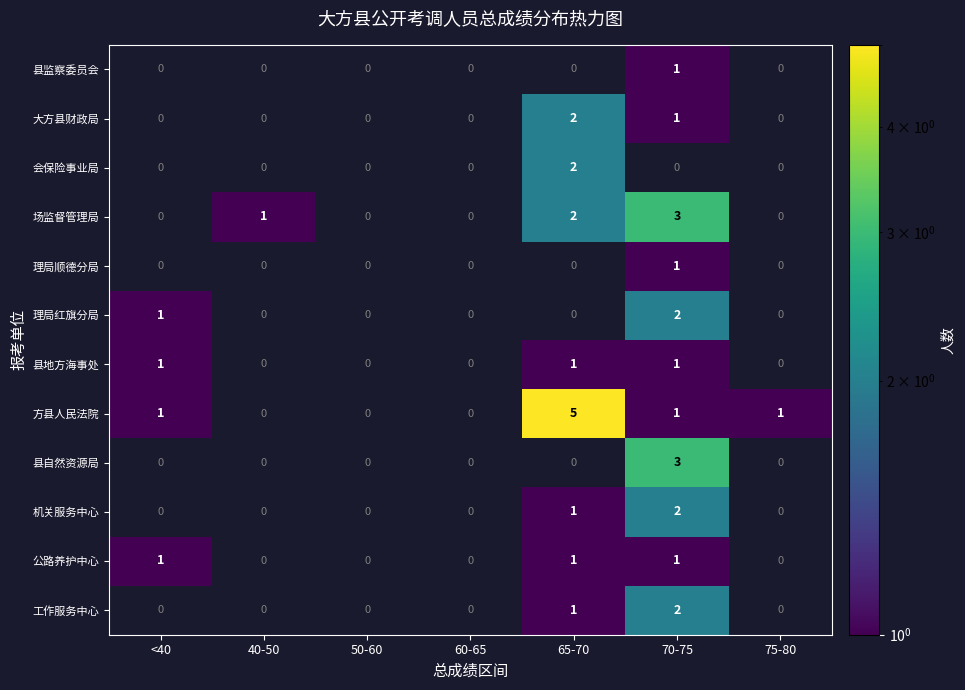

At which category is the sum across all series the highest?

70-75